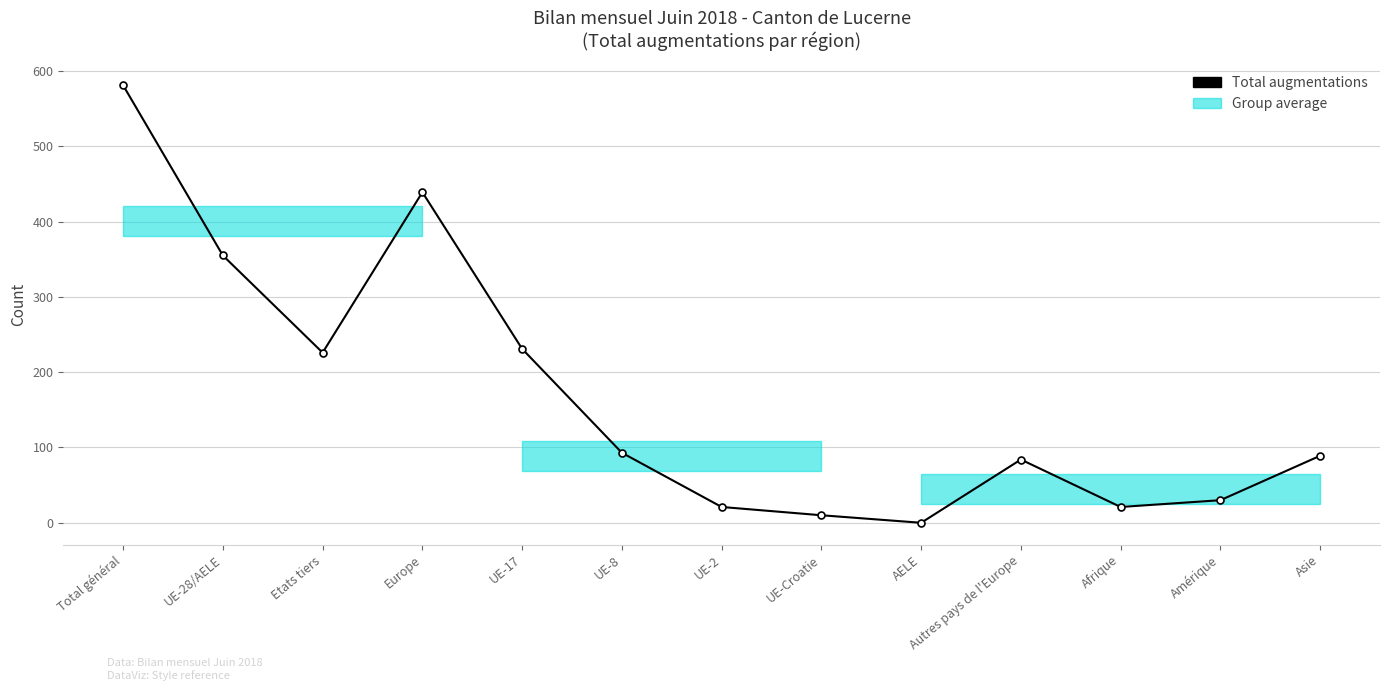

Is it true that Total diminutions (abs) equals 279 at UE-28/AELE?

True